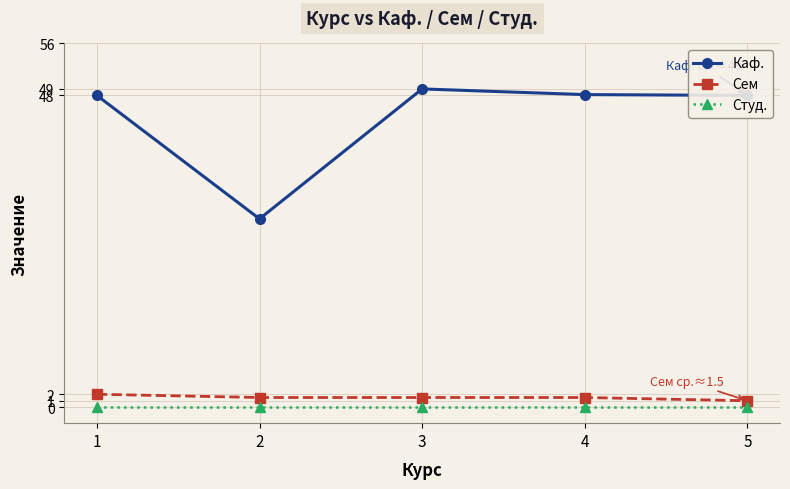

What is the difference between the highest and lowest values at 1?

48.0